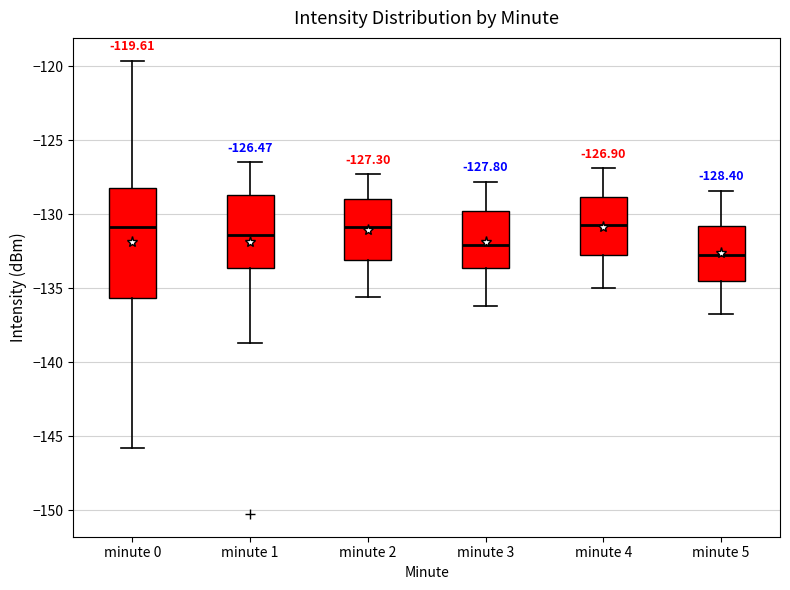

Comparing the boxes themselves (not the whiskers), which one is the tallest?

minute 0